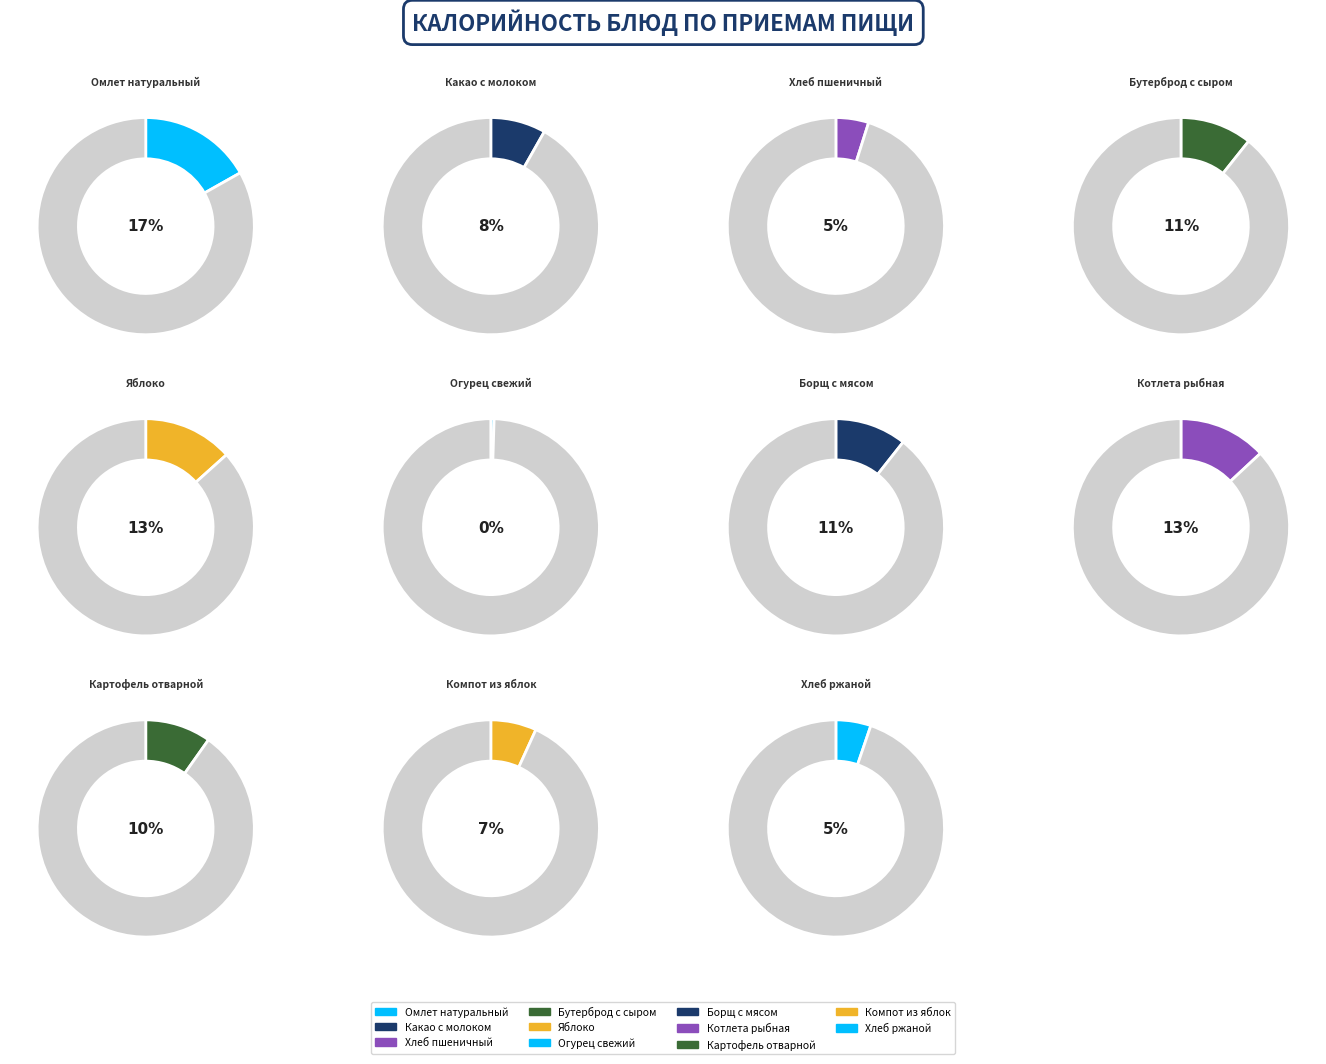

Which slice is the largest?

Омлет натуральный